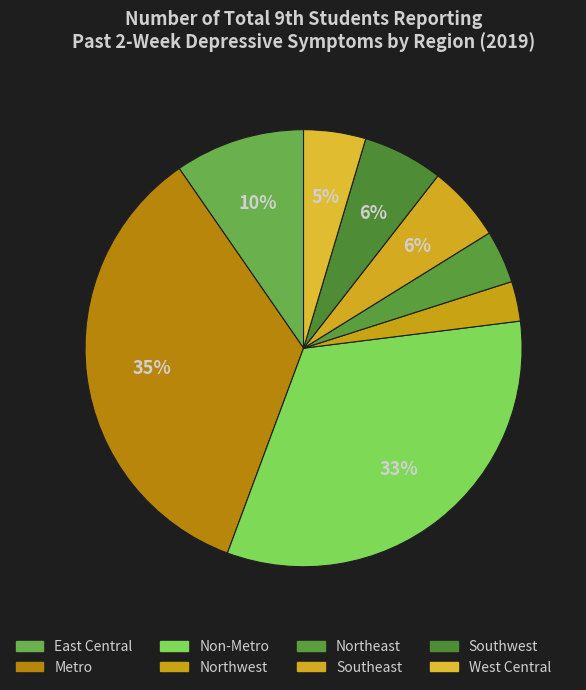

Rank the categories by value from lowest to highest.

Northwest, Northeast, West Central, Southeast, Southwest, East Central, Non-Metro, Metro